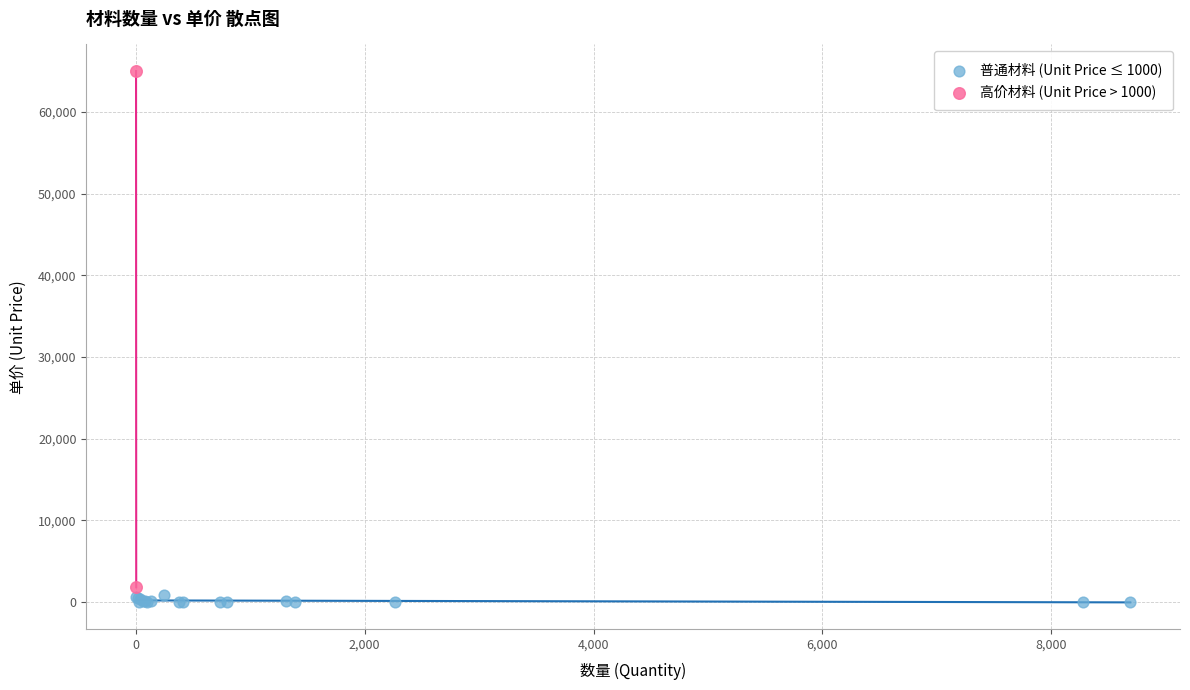

What are all the series names shown in the legend?

普通材料 (Unit Price ≤ 1000), 高价材料 (Unit Price > 1000)